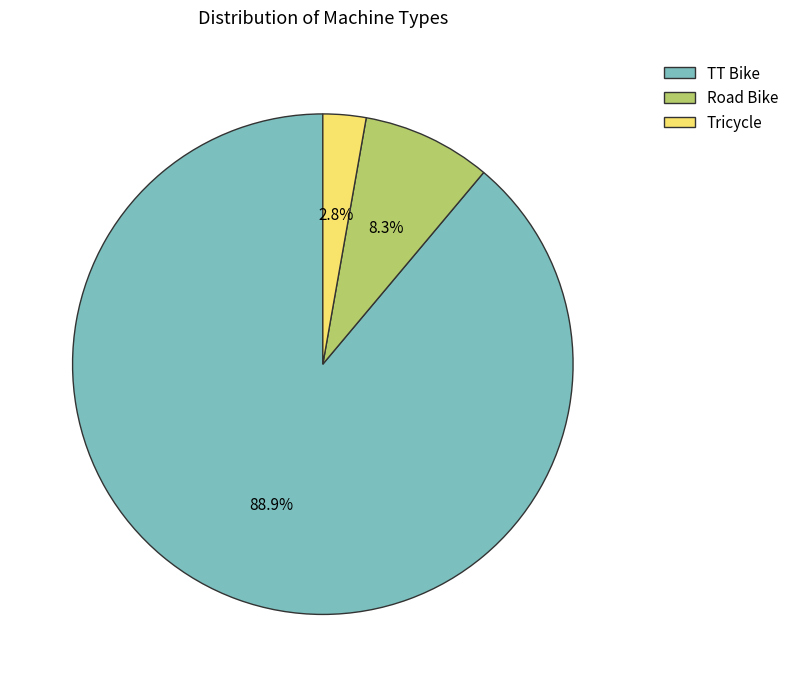

How much of the chart is everything except Tricycle?

97.2%